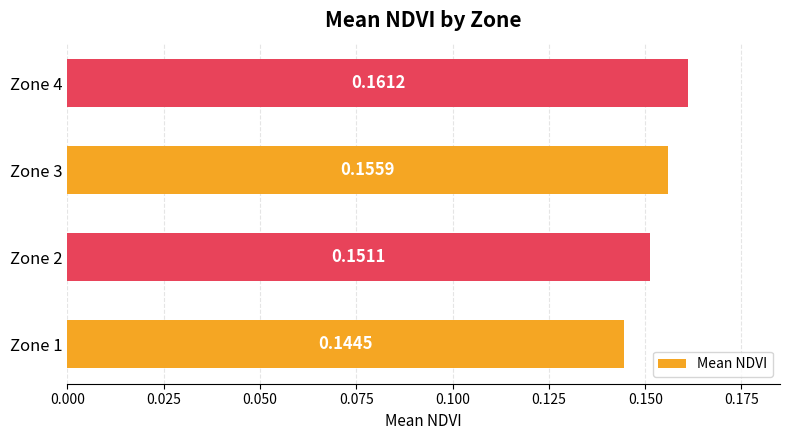

List the labels in order of value, smallest first.

Zone 1, Zone 2, Zone 3, Zone 4